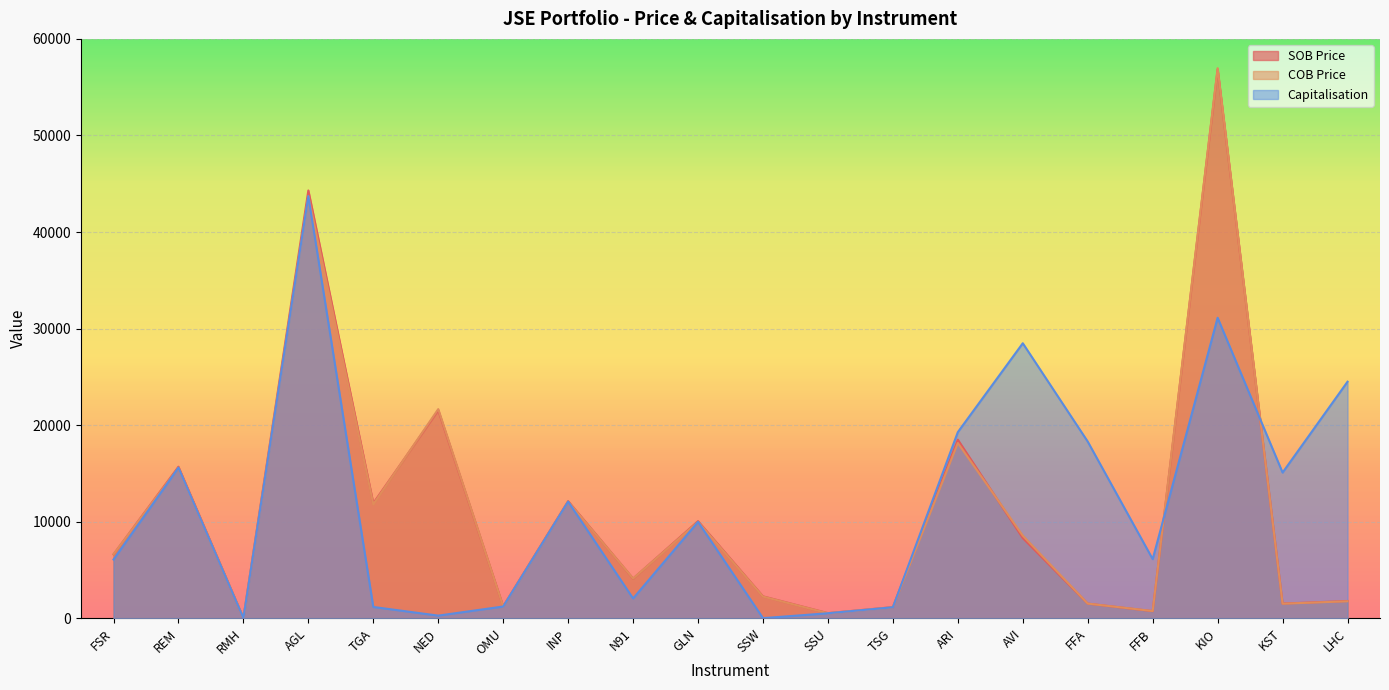

Which category has the lowest value in the Capitalisation series?

SSW